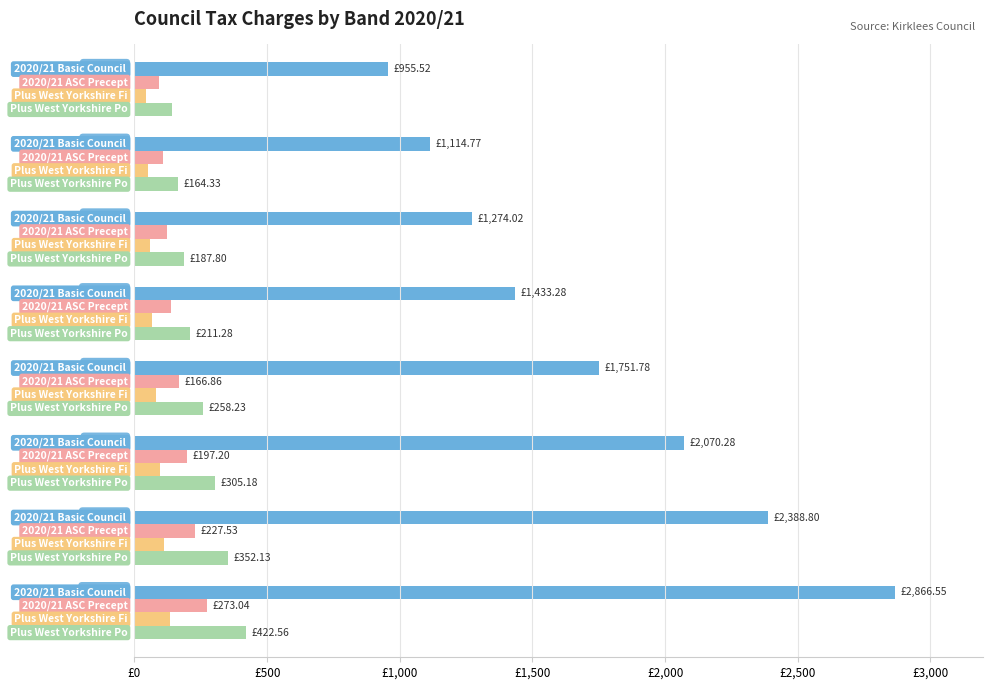

Does the chart contain any negative values?

No